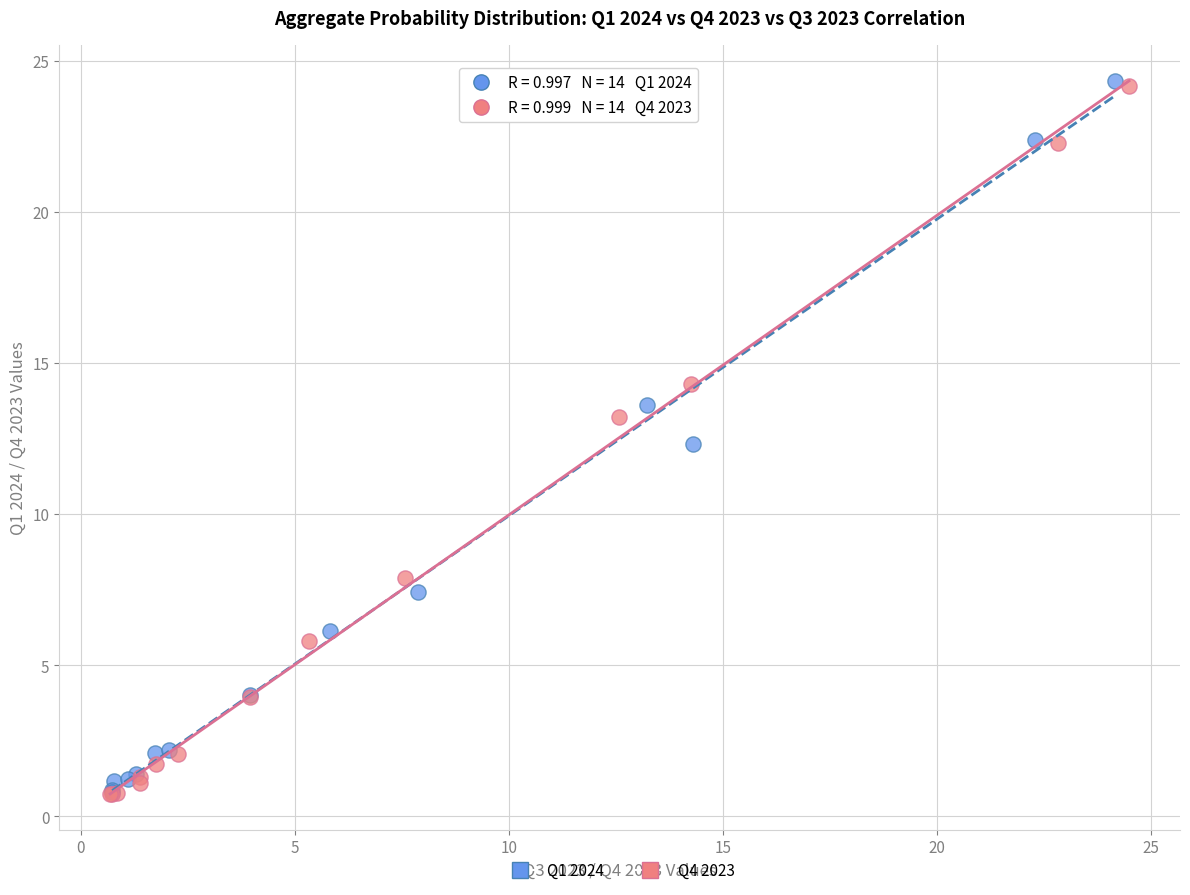

Which series has the widest spread of Y values?

Q1 2024